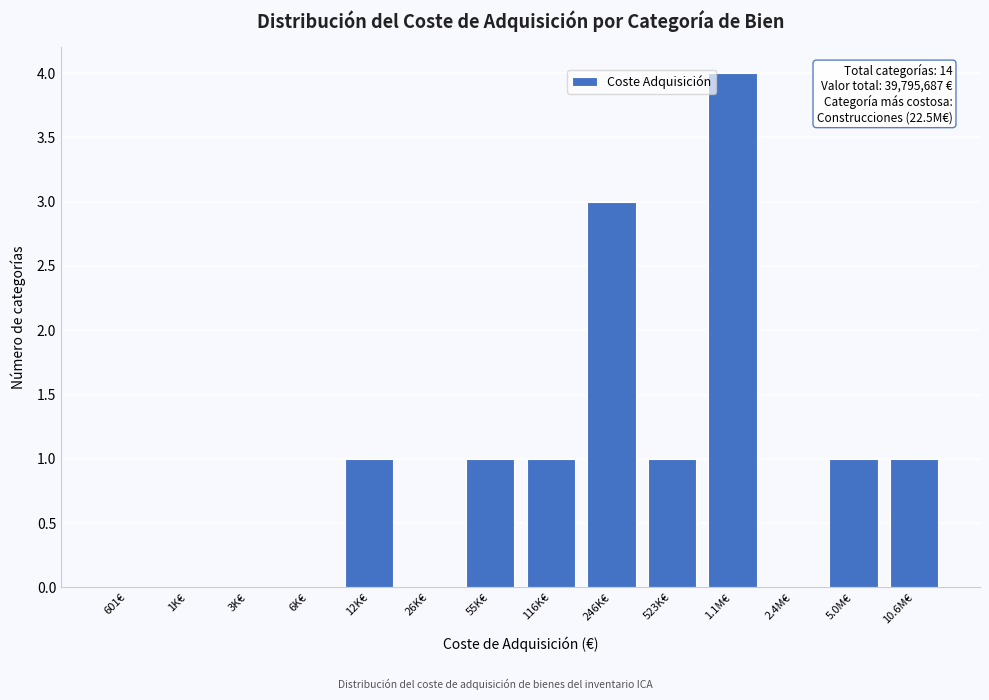

Reading left to right, transcribe all the data shown in this chart.

601€=0	1K€=0	3K€=0	6K€=0	12K€=1	26K€=0	55K€=1	116K€=1	246K€=3	523K€=1	1.1M€=4	2.4M€=0	5.0M€=1	10.6M€=1